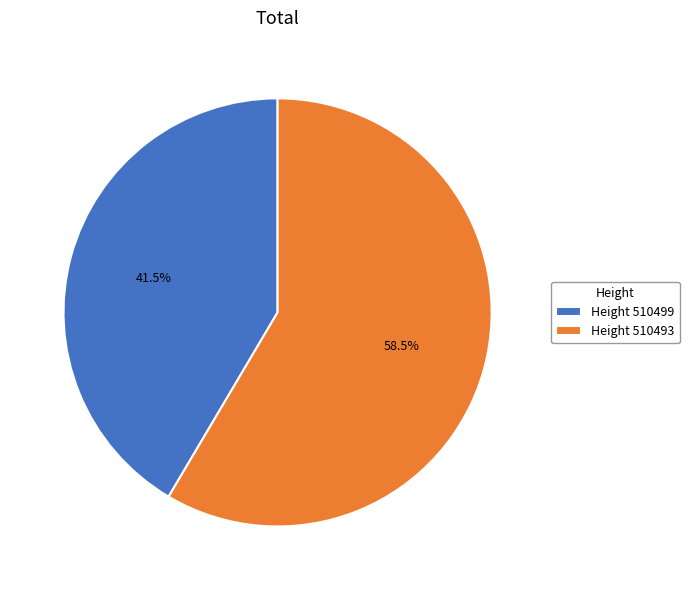

Do Height 510493 and Height 510499 together represent more than half of the pie?

Yes